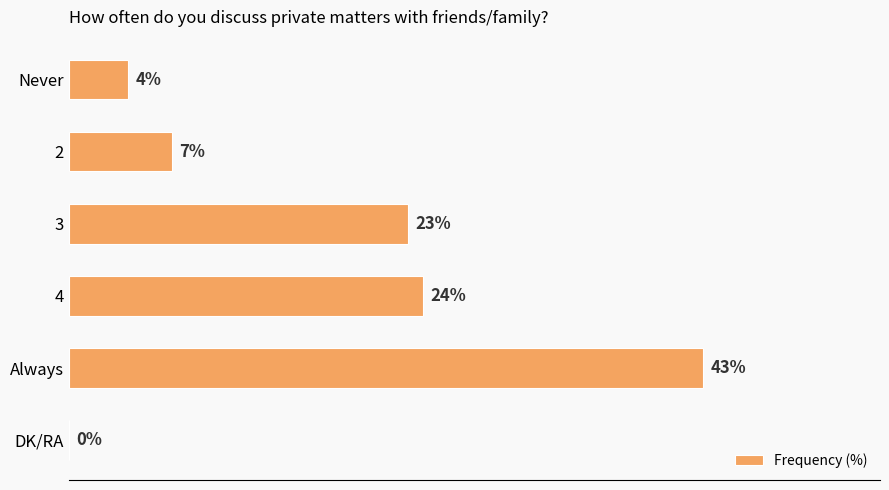

At which category does the chart reach its peak across all series?

Always